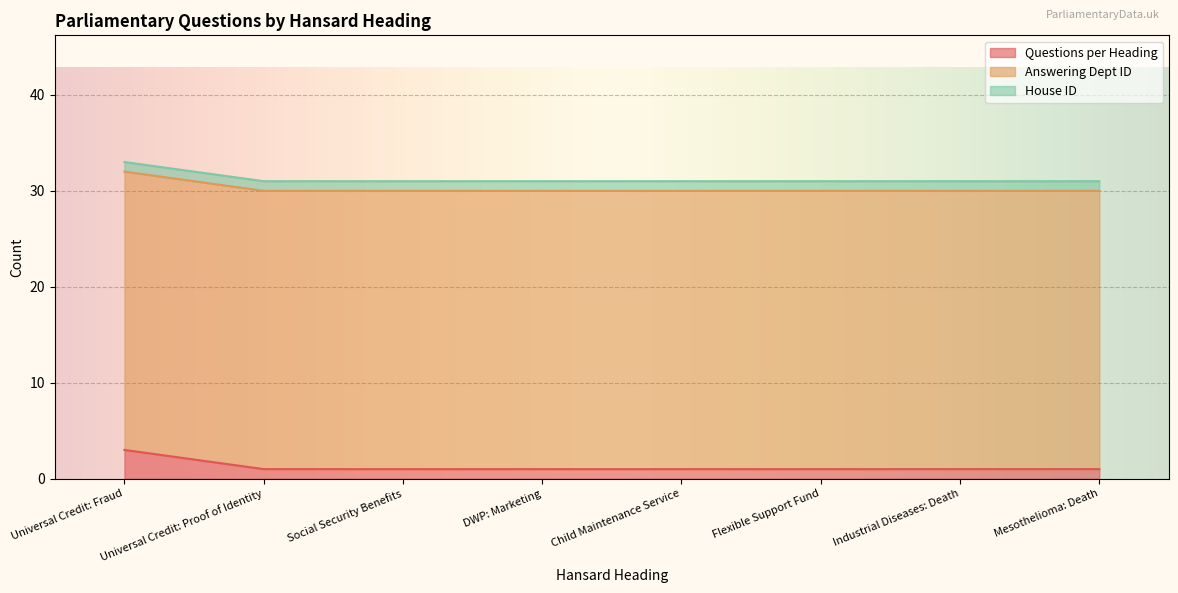

What is the difference between the Questions per Heading values at Universal Credit: Fraud and Industrial Diseases: Death?

2